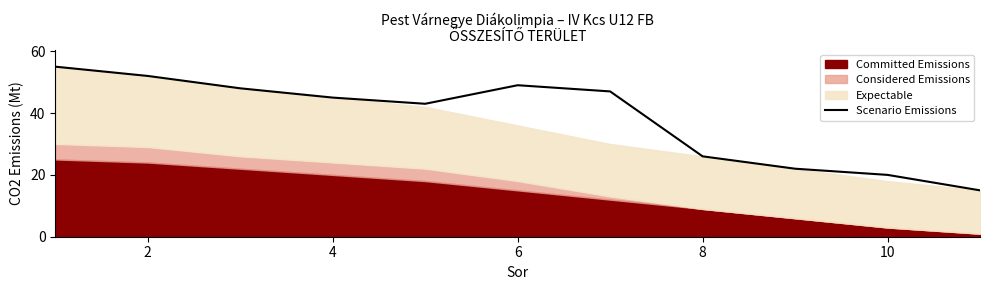

What is the difference between the maximum and second lowest values?

35